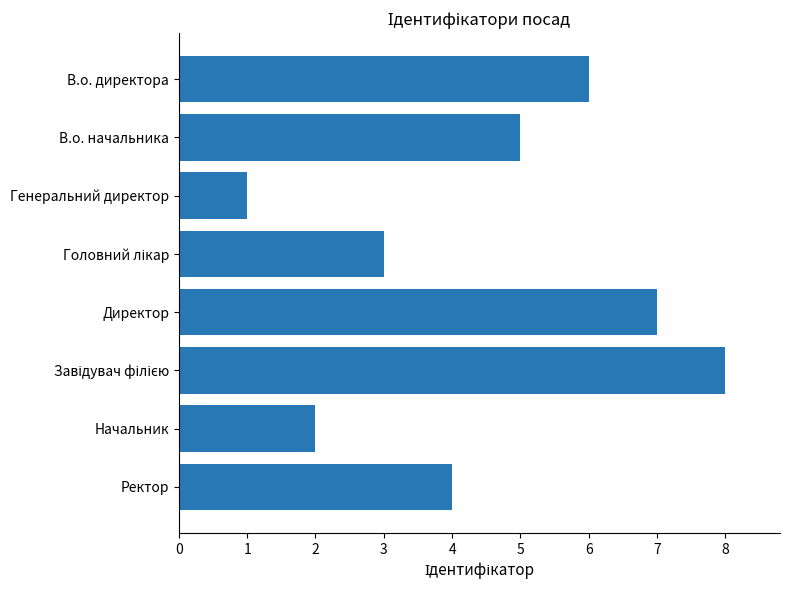

Read the value at В.о. начальника.

5